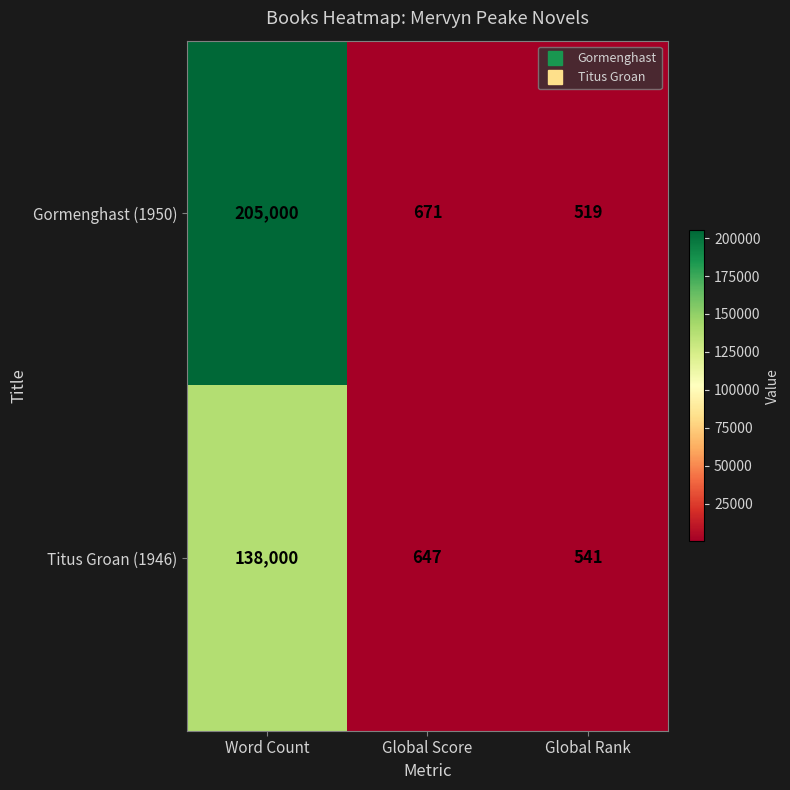

Rank the series by their average value, from highest to lowest.

Gormenghast (1950), Titus Groan (1946)